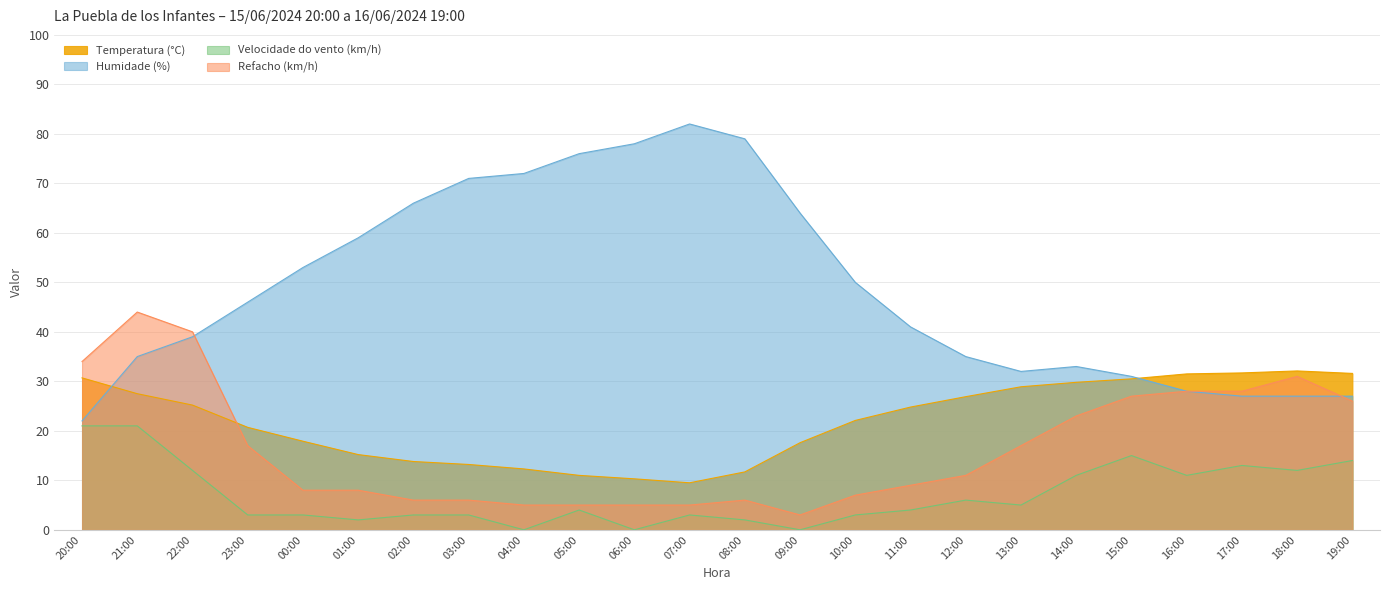

Reading left to right, list all the values displayed in this chart.

Temperatura (°C): 20:00=30.7	21:00=27.5	22:00=25.2	23:00=20.7	00:00=17.9	01:00=15.2	02:00=13.8	03:00=13.2	04:00=12.3	05:00=11.0	06:00=10.3	07:00=9.5	08:00=11.7	09:00=17.6	10:00=22.1	11:00=24.8	12:00=26.9	13:00=28.9	14:00=29.8	15:00=30.5	16:00=31.5	17:00=31.7	18:00=32.1	19:00=31.6
Humidade (%): 20:00=22.0	21:00=35.0	22:00=39.0	23:00=46.0	00:00=53.0	01:00=59.0	02:00=66.0	03:00=71.0	04:00=72.0	05:00=76.0	06:00=78.0	07:00=82.0	08:00=79.0	09:00=64.0	10:00=50.0	11:00=41.0	12:00=35.0	13:00=32.0	14:00=33.0	15:00=31.0	16:00=28.0	17:00=27.0	18:00=27.0	19:00=27.0
Velocidade do vento (km/h): 20:00=21.0	21:00=21.0	22:00=12.0	23:00=3.0	00:00=3.0	01:00=2.0	02:00=3.0	03:00=3.0	04:00=0.0	05:00=4.0	06:00=0.0	07:00=3.0	08:00=2.0	09:00=0.0	10:00=3.0	11:00=4.0	12:00=6.0	13:00=5.0	14:00=11.0	15:00=15.0	16:00=11.0	17:00=13.0	18:00=12.0	19:00=14.0
Refacho (km/h): 20:00=34.0	21:00=44.0	22:00=40.0	23:00=17.0	00:00=8.0	01:00=8.0	02:00=6.0	03:00=6.0	04:00=5.0	05:00=5.0	06:00=5.0	07:00=5.0	08:00=6.0	09:00=3.0	10:00=7.0	11:00=9.0	12:00=11.0	13:00=17.0	14:00=23.0	15:00=27.0	16:00=28.0	17:00=28.0	18:00=31.0	19:00=26.0